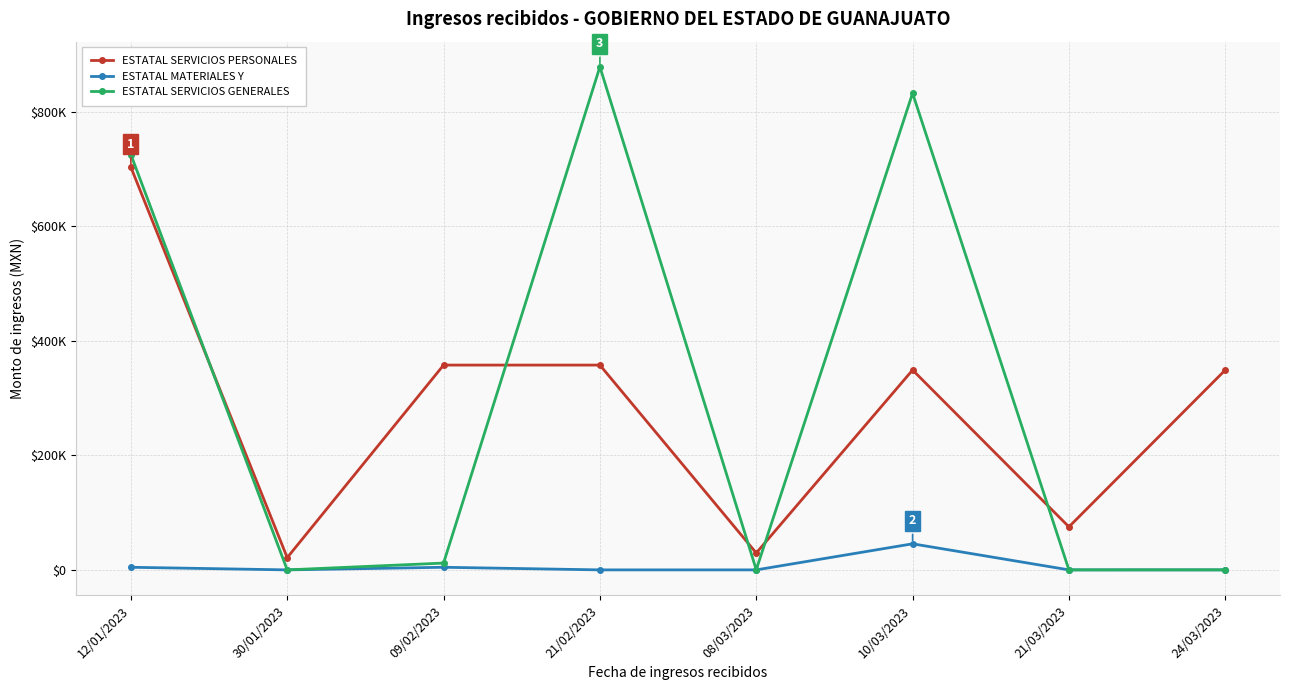

The ESTATAL SERVICIOS GENERALES series shows 832849.0 at 10/03/2023. True or false?

True